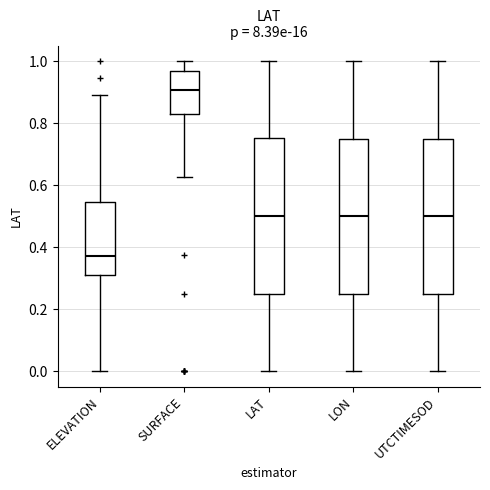

Where does the median line of the box for ELEVATION sit on the y-axis? The values are not printed on the chart, so give them approximately, as read against the axis.

0.38